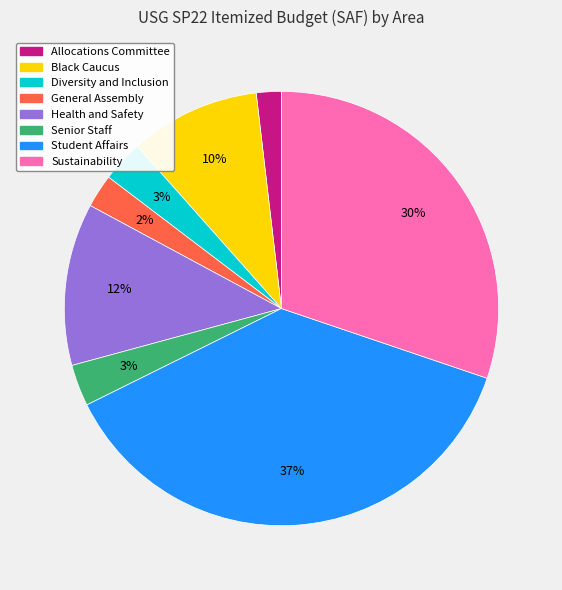

To the nearest percent, what is the average slice percentage?

12%